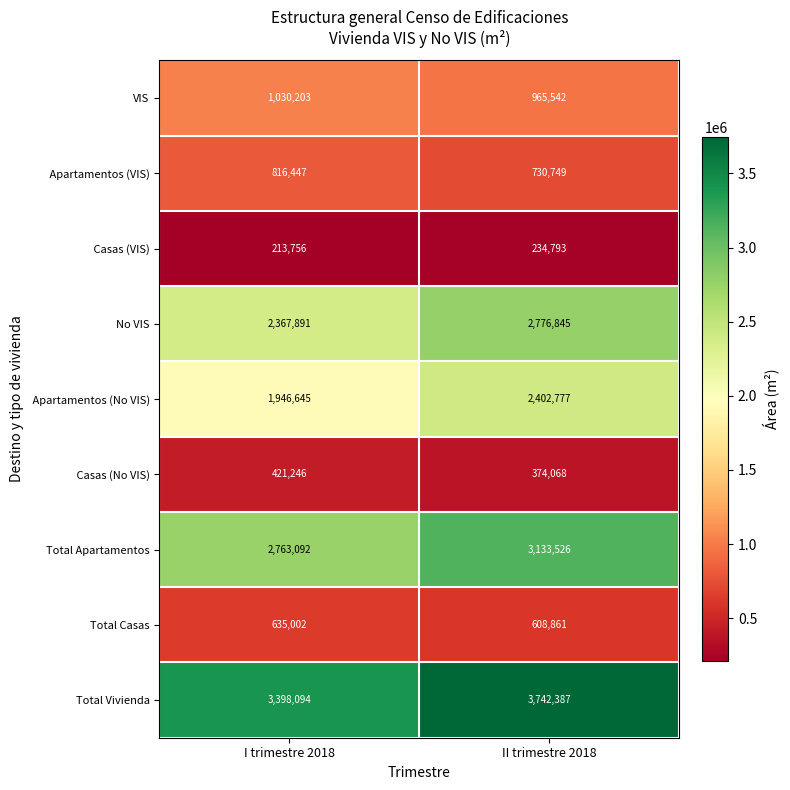

What is the spread (max minus min) of values at II trimestre 2018?

3507594